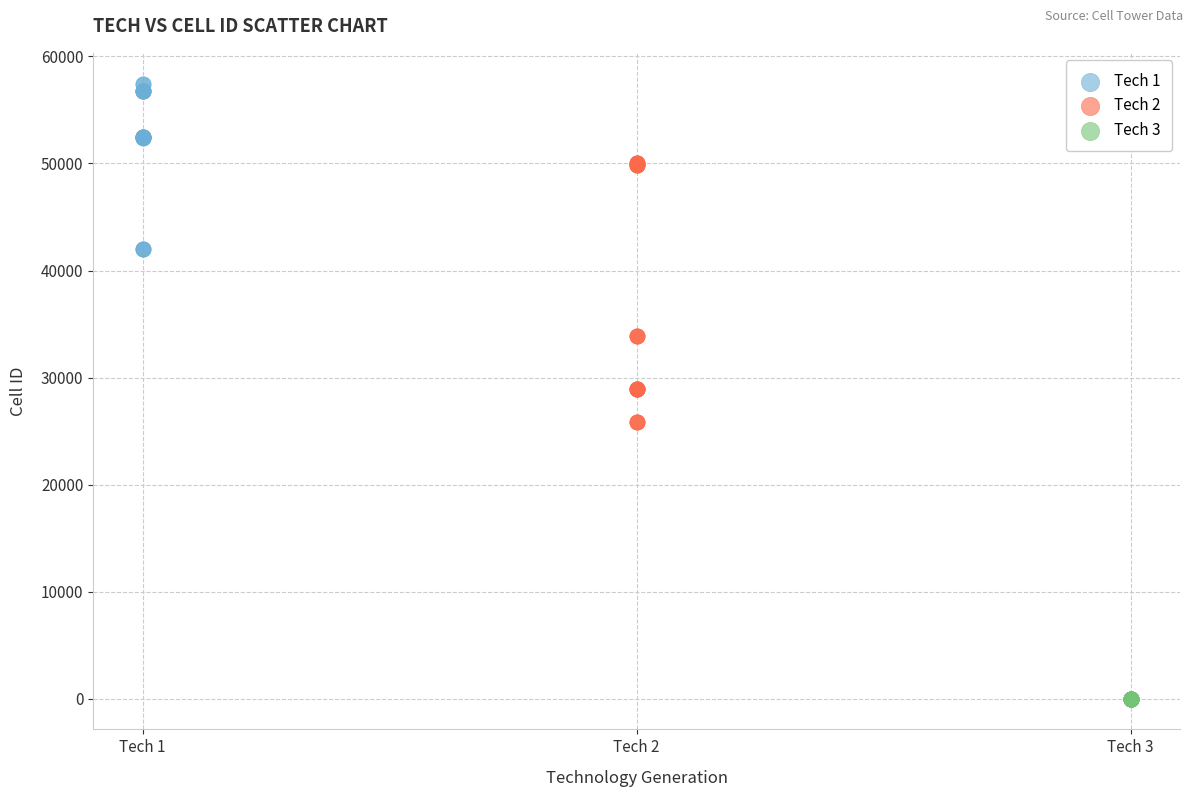

Which series has the widest spread of Y values?

Tech 2